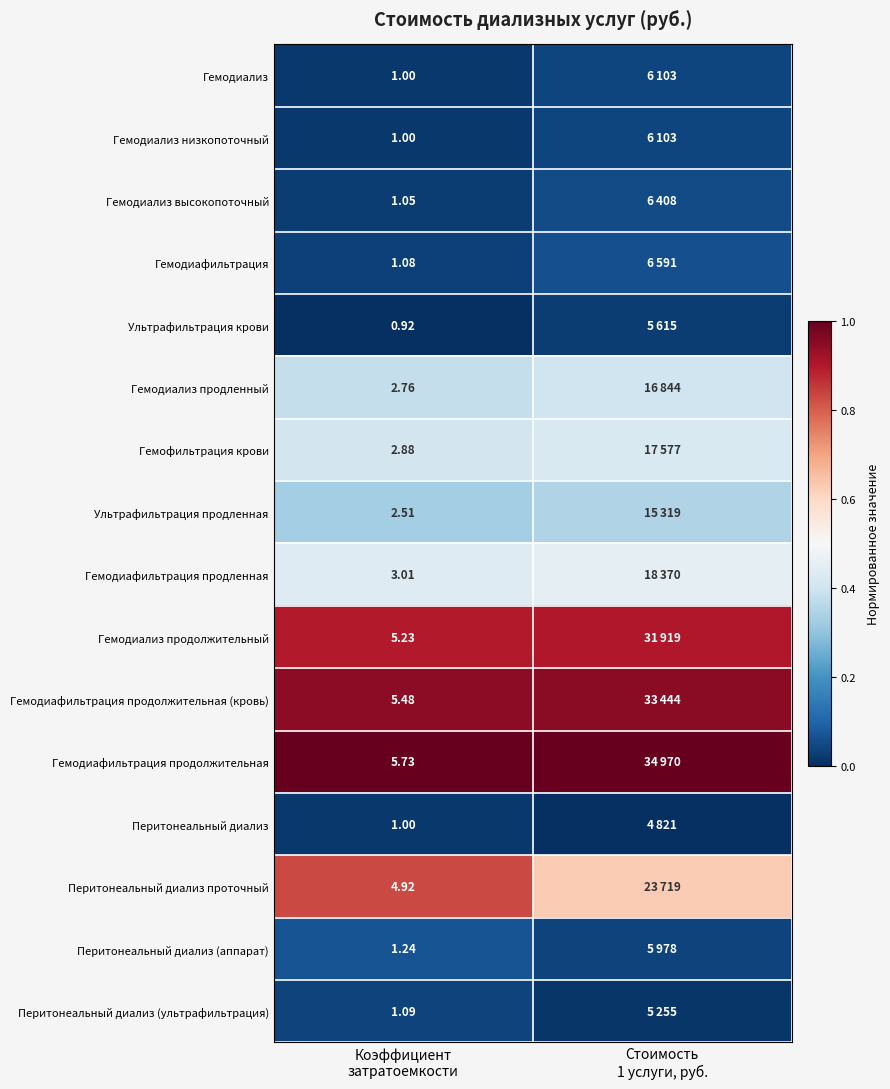

The Гемодиализ продленный series shows 0.4 at Стоимость 1 услуги, руб.. True or false?

True